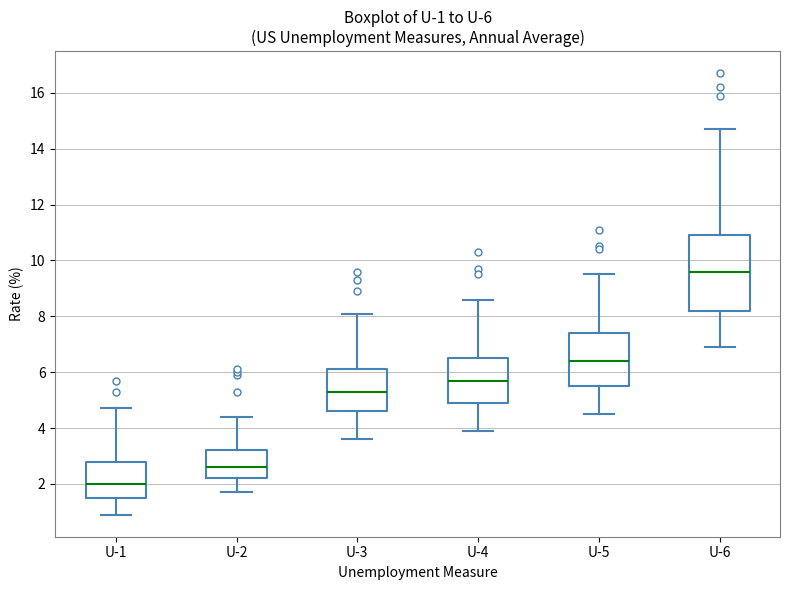

Comparing the boxes themselves (not the whiskers), which one is the tallest?

U-6